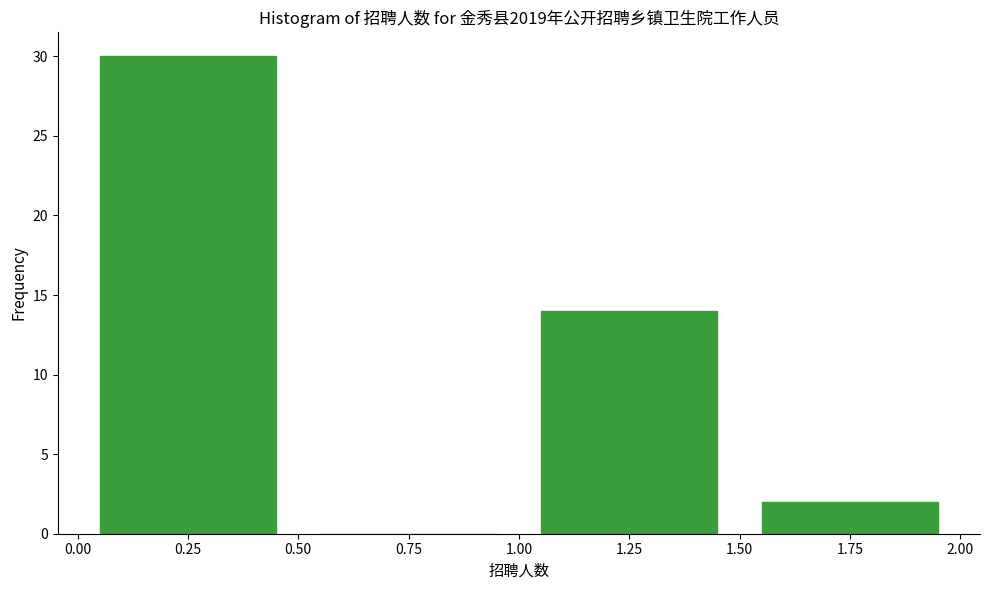

Which range on the x-axis has the tallest bar?

0.00 to 0.50